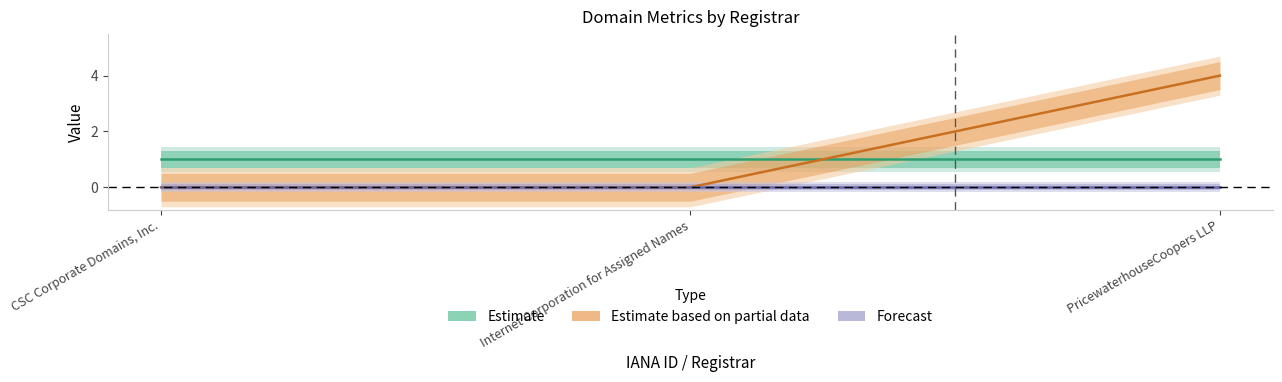

Rank the series at Internet Corporation for Assigned Names from lowest to highest value.

Estimate based on partial data, Forecast, Estimate